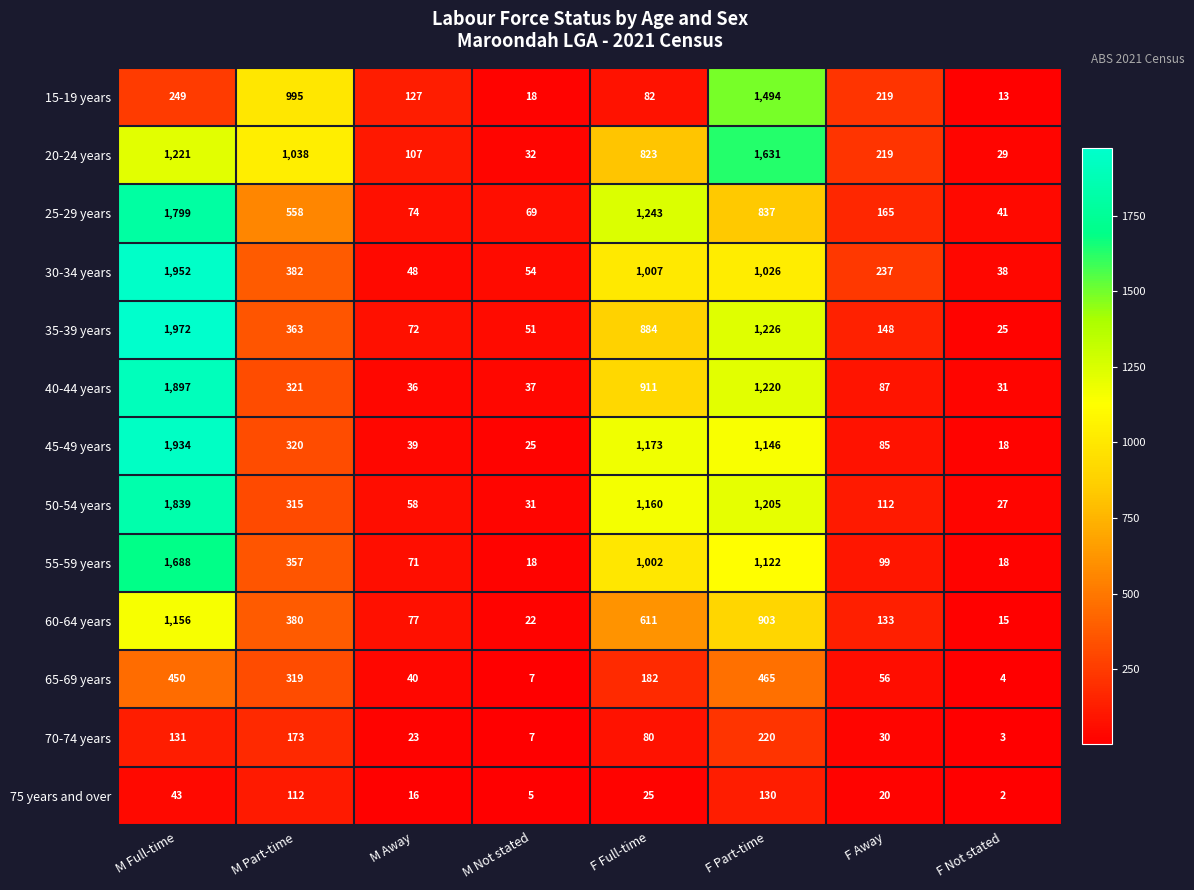

How many values in the 75 years and over series are below 25?

4